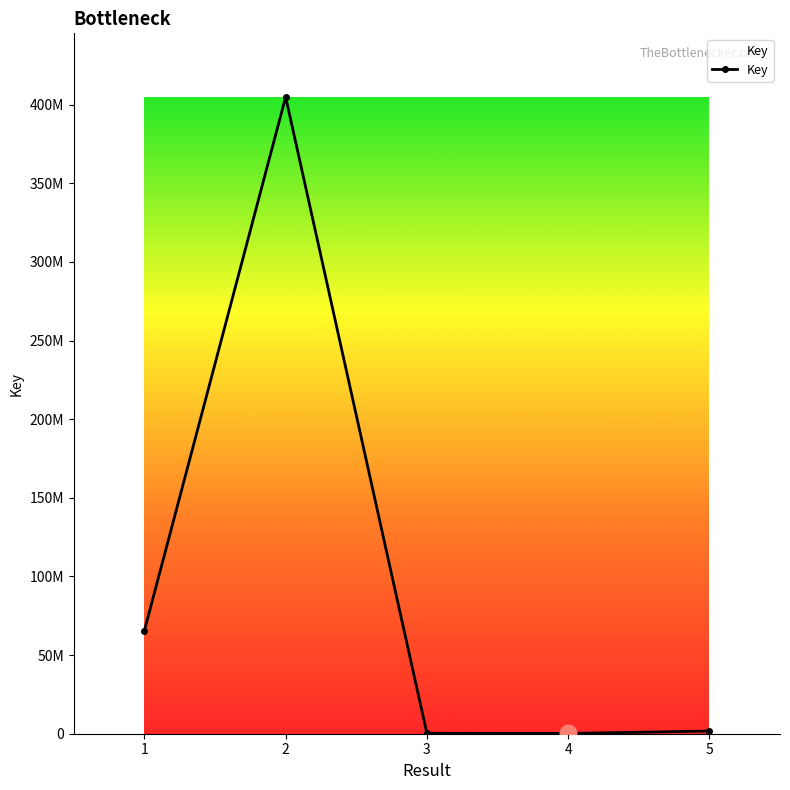

What is the ratio of the value at 4 to the value at 3?

0.6